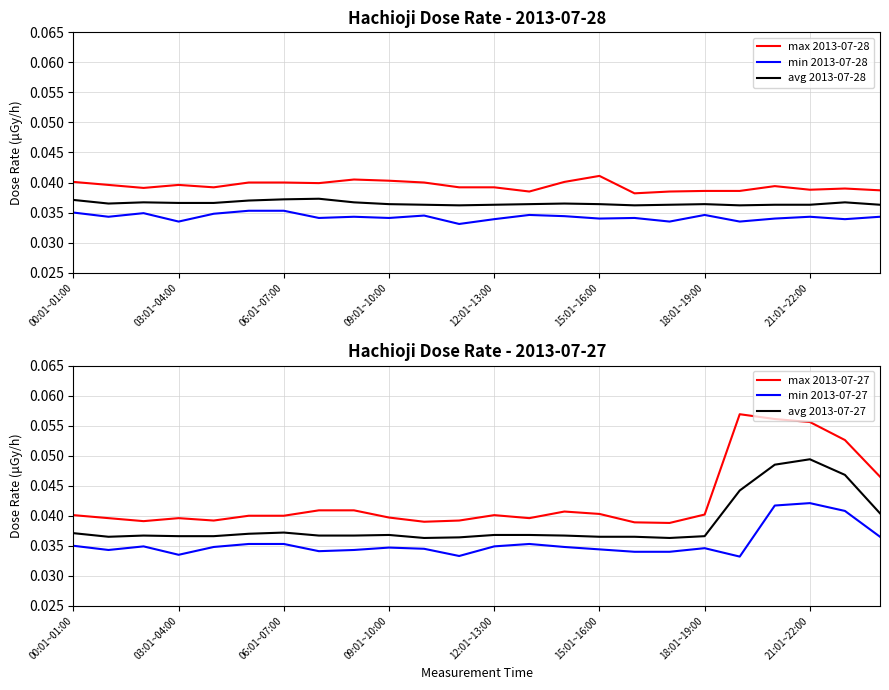

What is the label of the 20th point from the left?

19